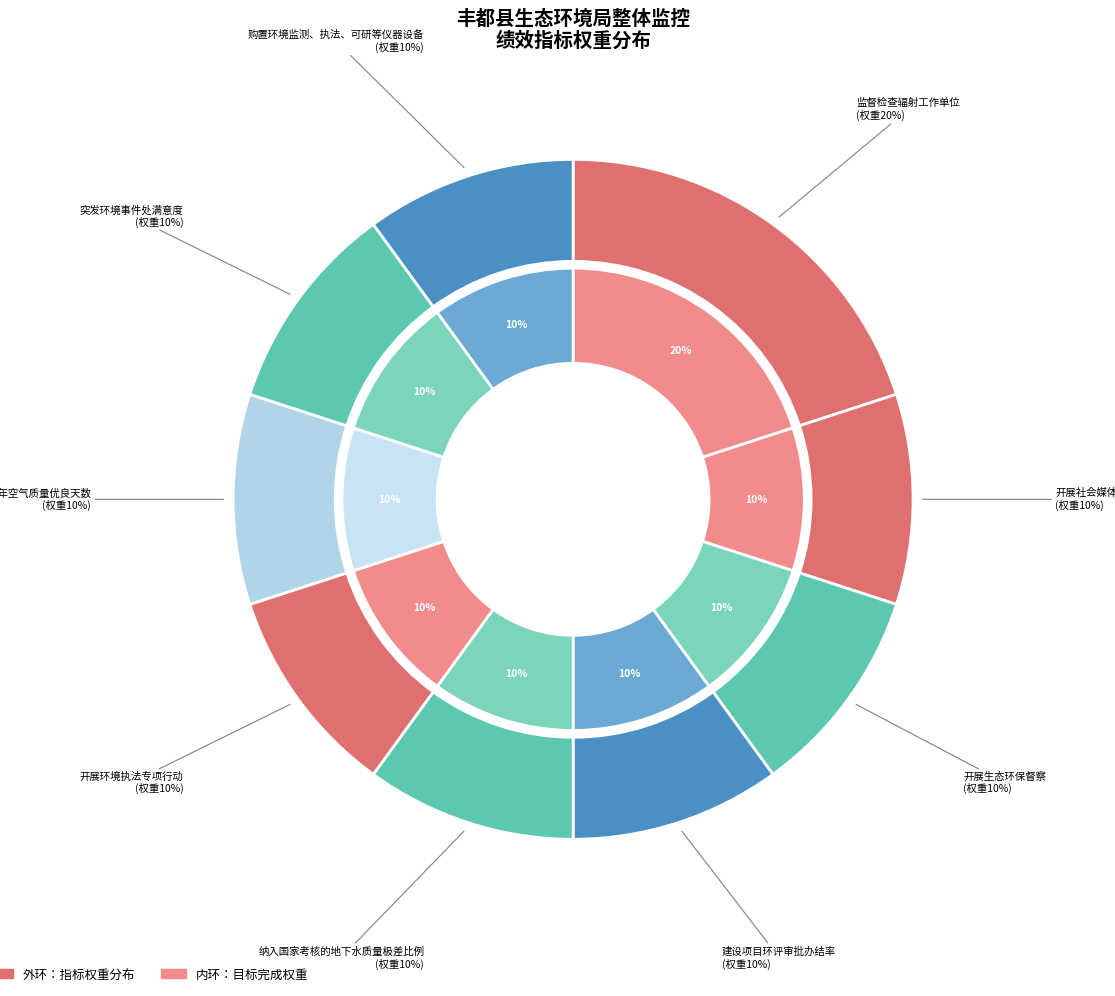

What portion of the pie excludes 纳入国家考核的地下水质量极差比例?

90.0%